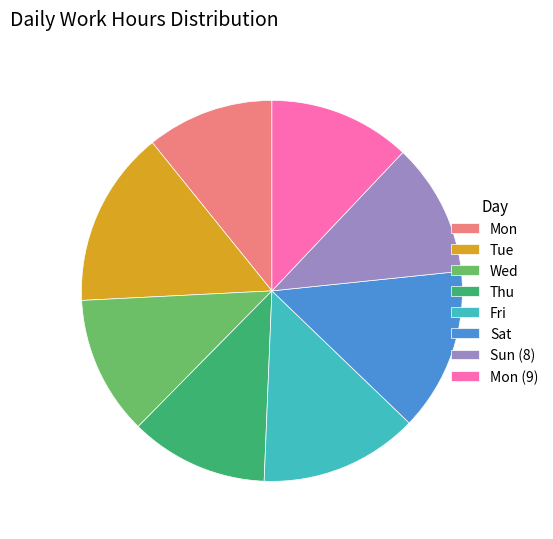

Which slice is the largest?

Tue